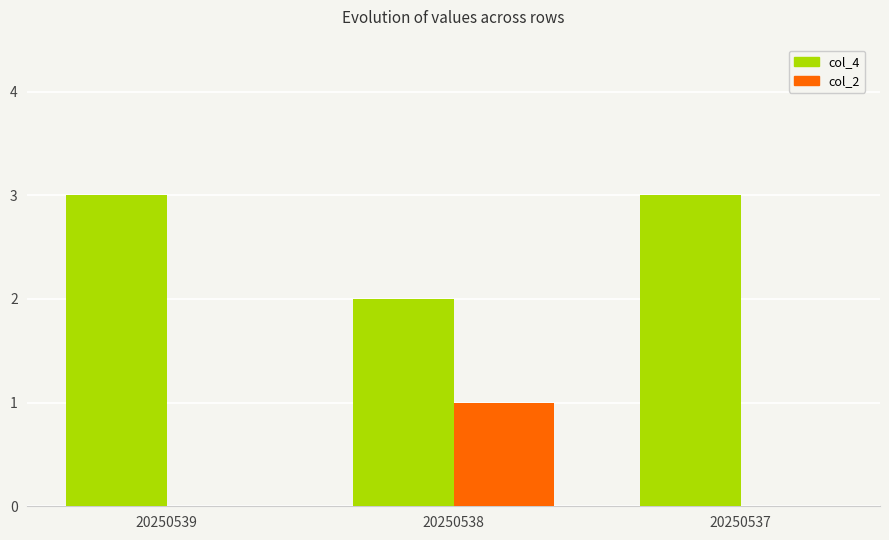

Which series has the largest total across all categories?

col_4